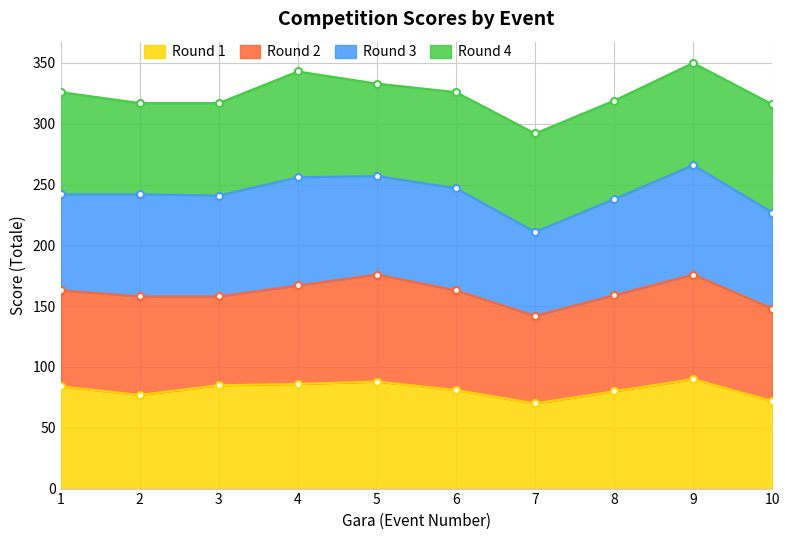

How many lines are shown in the chart?

4